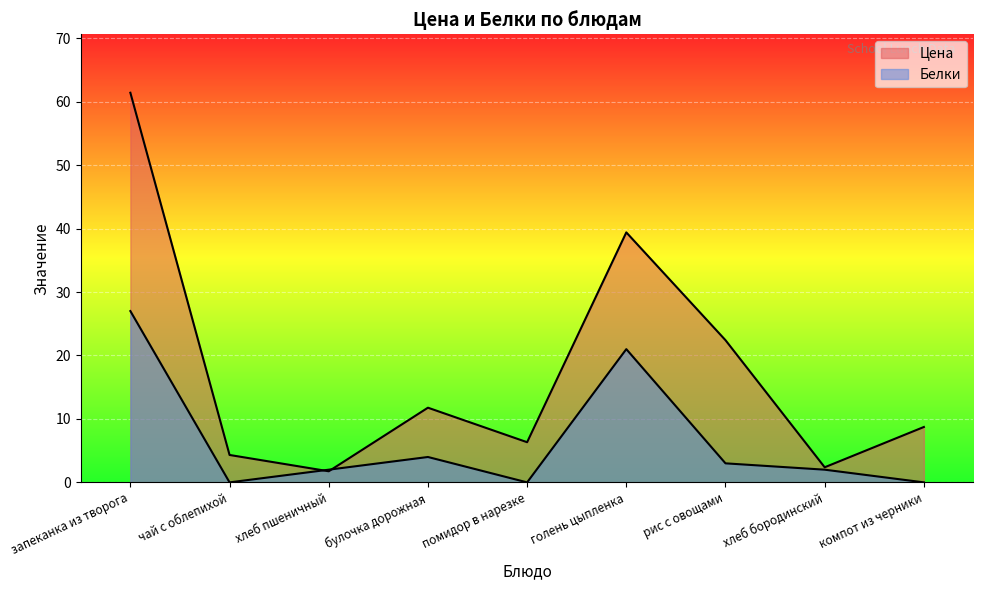

List the labels in order of Белки value, smallest first.

чай с облепихой, помидор в нарезке, компот из черники, хлеб пшеничный, хлеб бородинский, рис с овощами, булочка дорожная, голень цыпленка, запеканка из творога